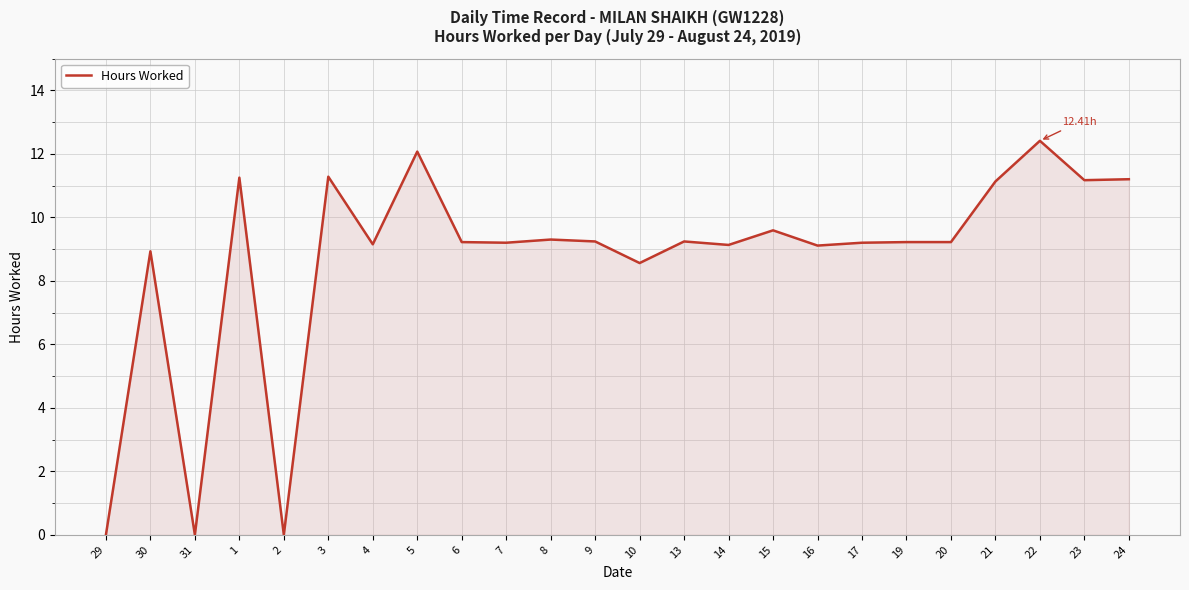

At which category does the data reach its first local valley?

31